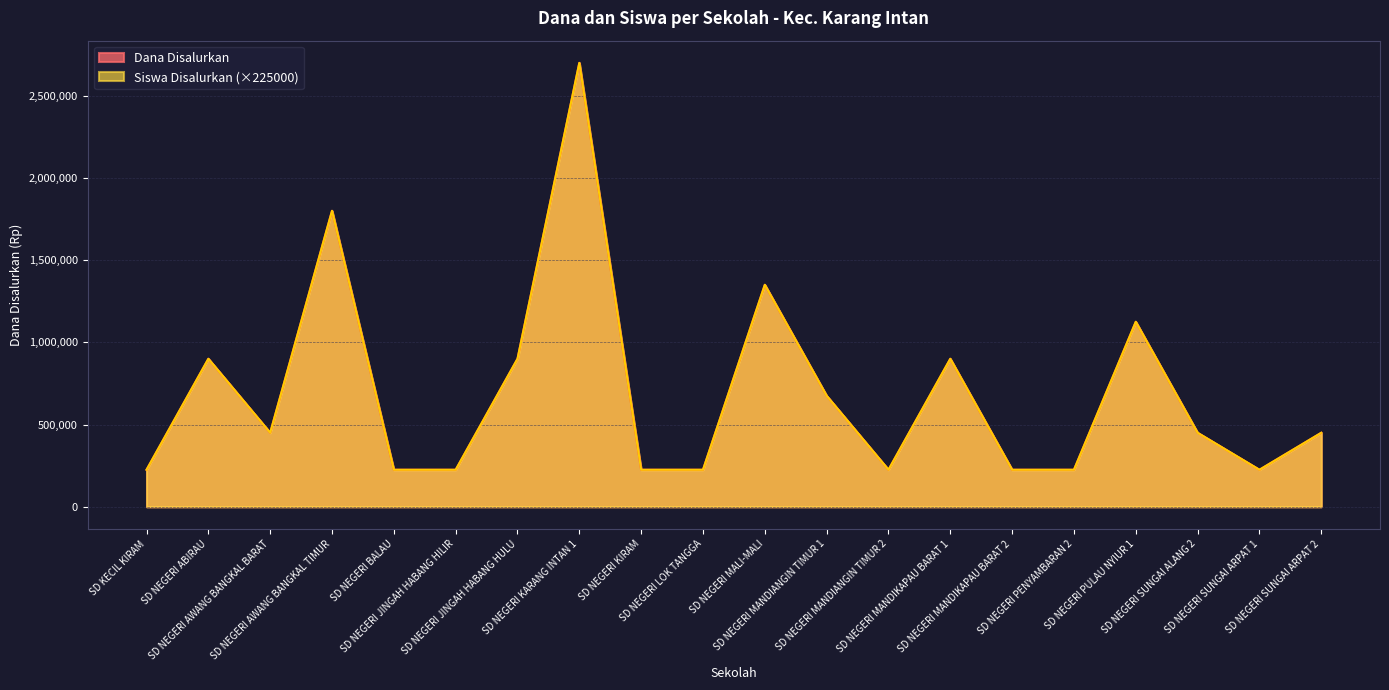

Which series has the largest total across all categories?

Dana Disalurkan